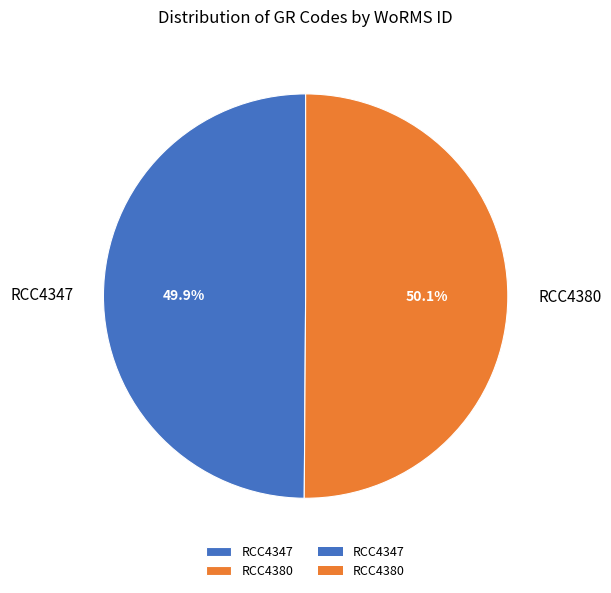

Is there any slice that represents more than half of the pie?

Yes